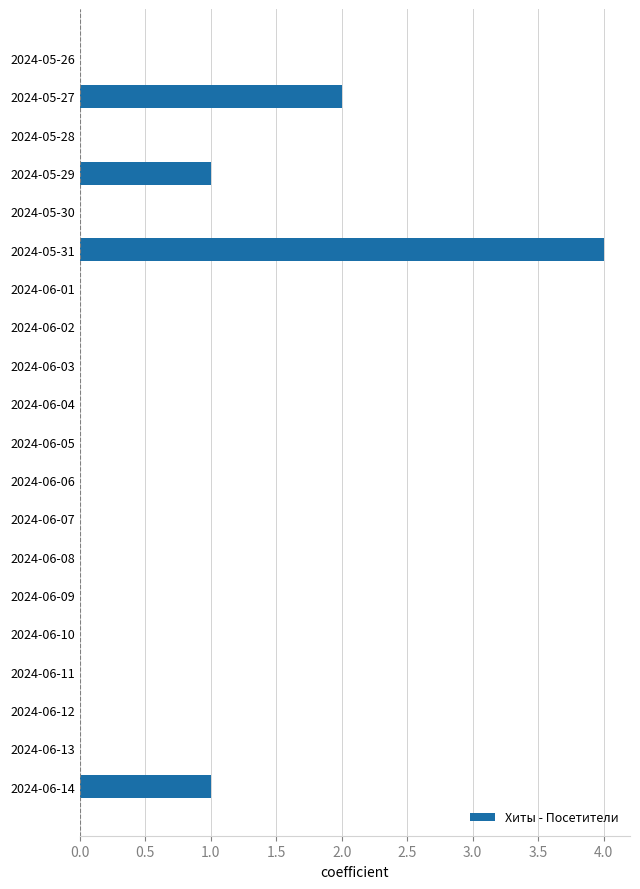

Which category has the highest value across all series?

2024-05-31